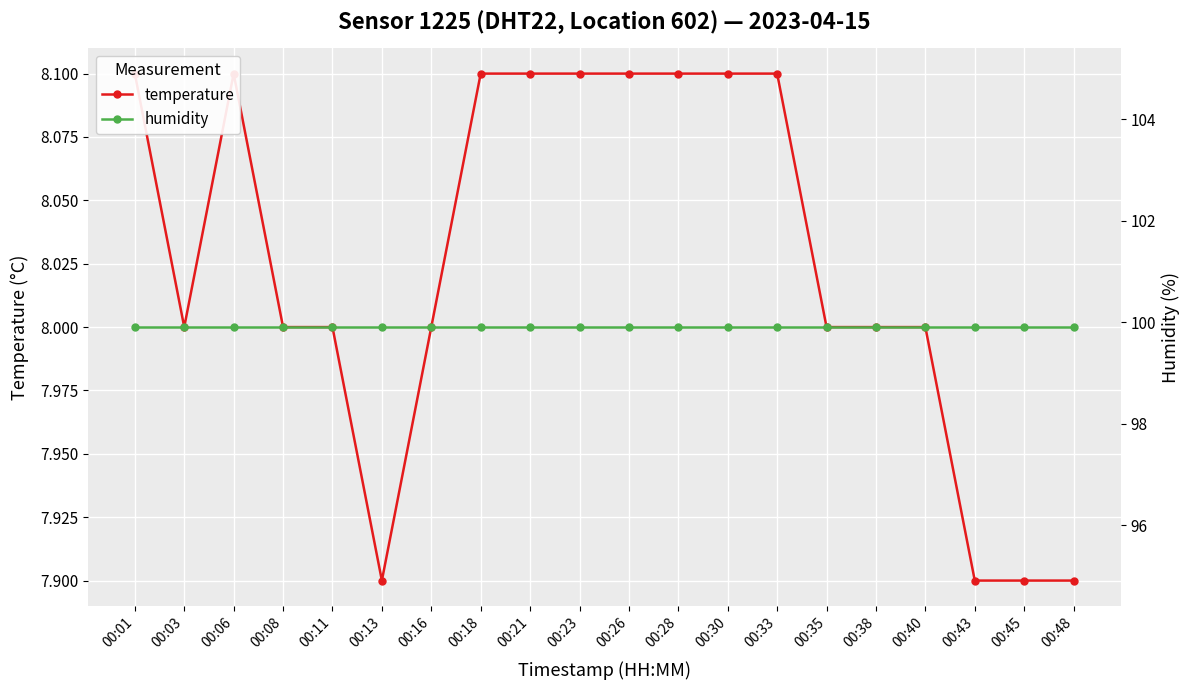

Rank the categories by humidity value from highest to lowest.

00:01, 00:03, 00:06, 00:08, 00:11, 00:13, 00:16, 00:18, 00:21, 00:23, 00:26, 00:28, 00:30, 00:33, 00:35, 00:38, 00:40, 00:43, 00:45, 00:48